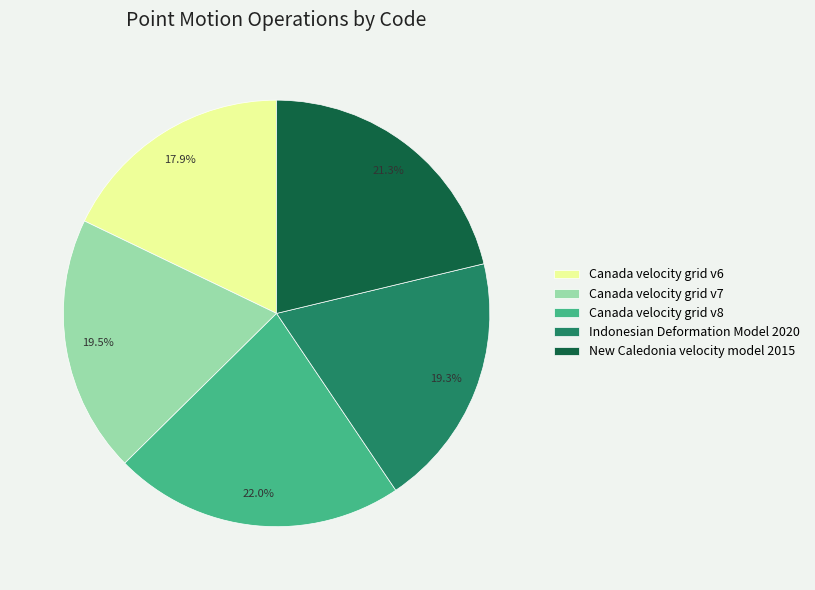

How many slices are in this pie chart?

5